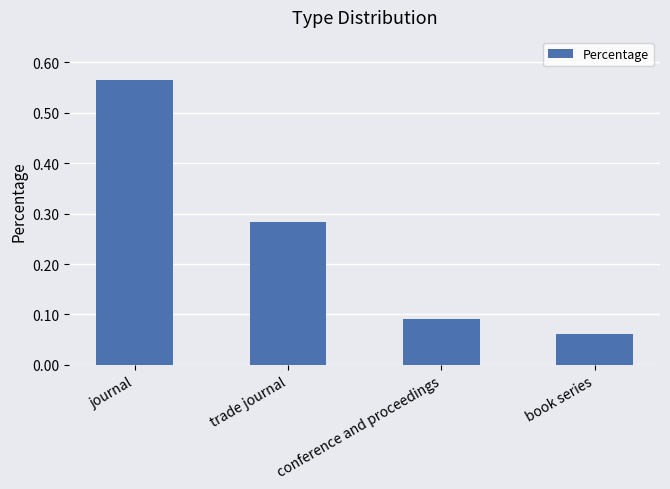

How many bars are there in total?

4